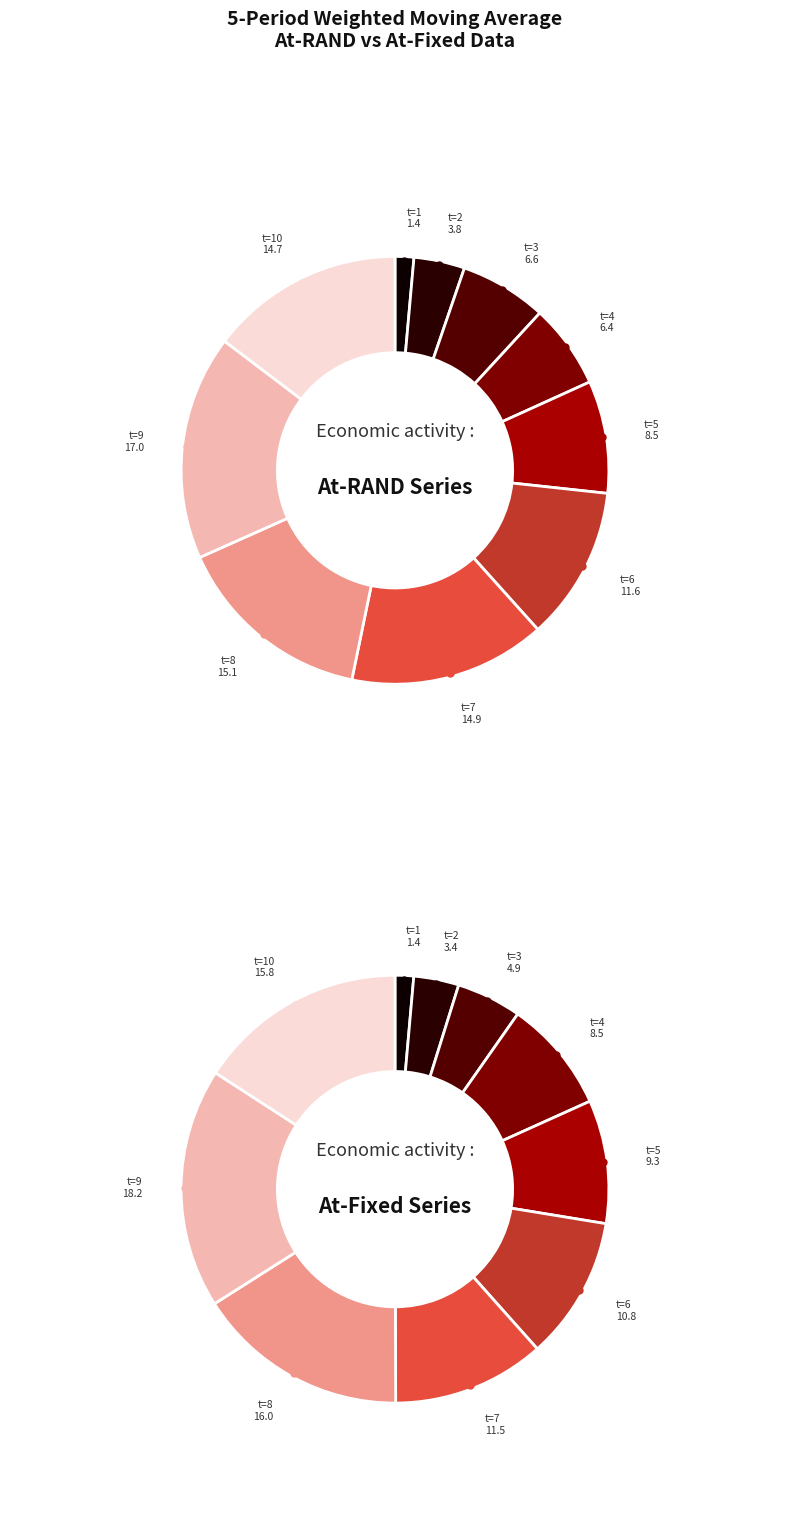

At t=4, list the series in order from largest to smallest.

At-Fixed, At-RAND